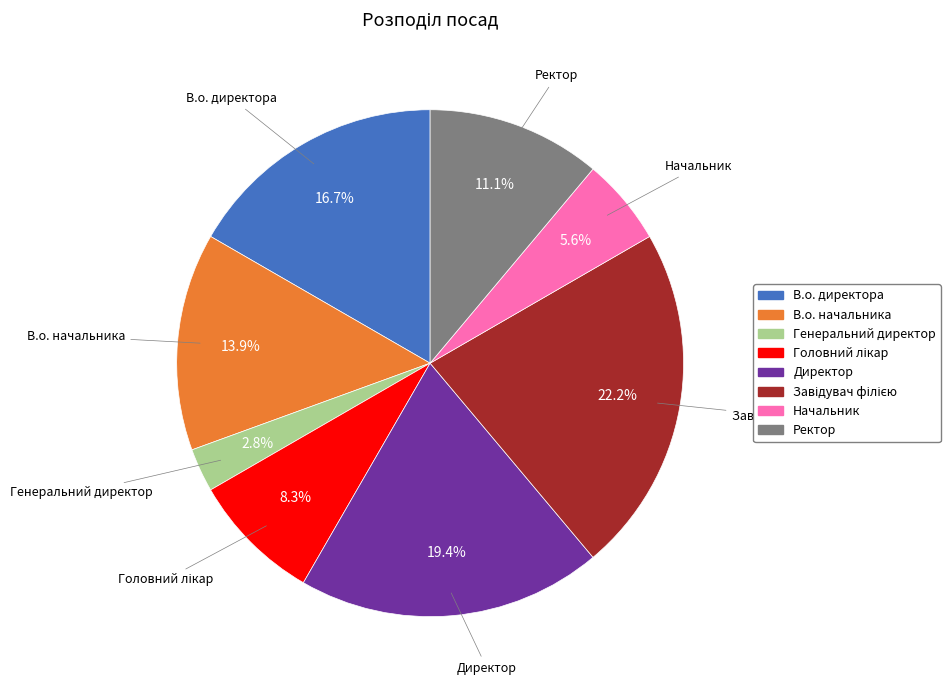

What is the smallest slice in the pie chart?

Генеральний директор